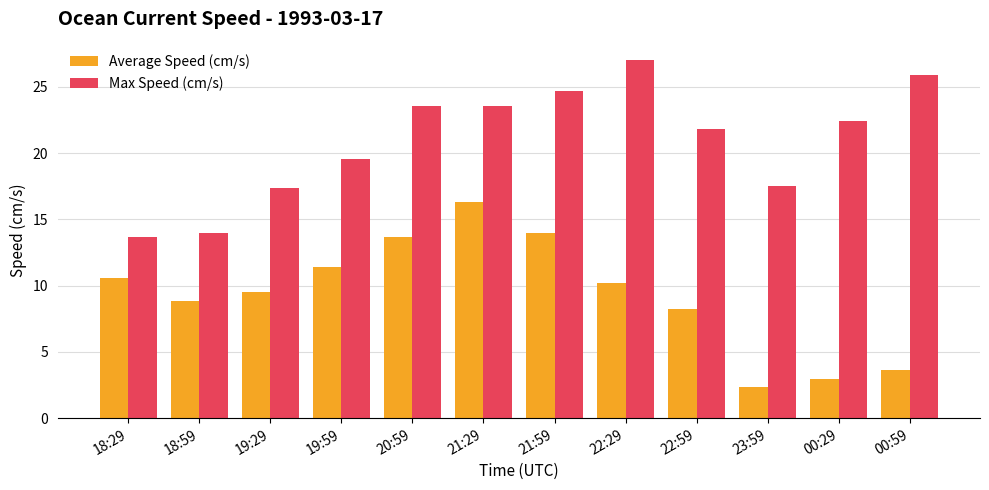

At 00:59, list the series in order from largest to smallest.

Max Speed (cm/s), Average Speed (cm/s)